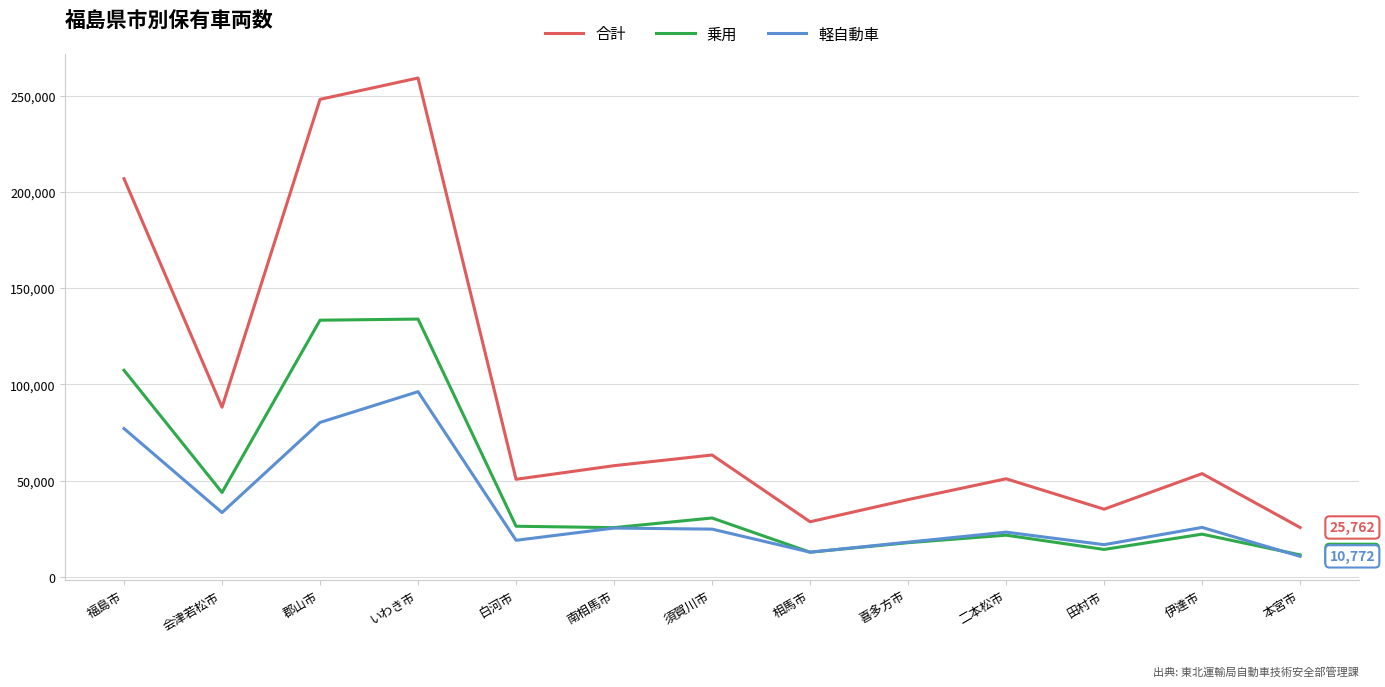

How many values in the 軽自動車 series are below 24911?

6